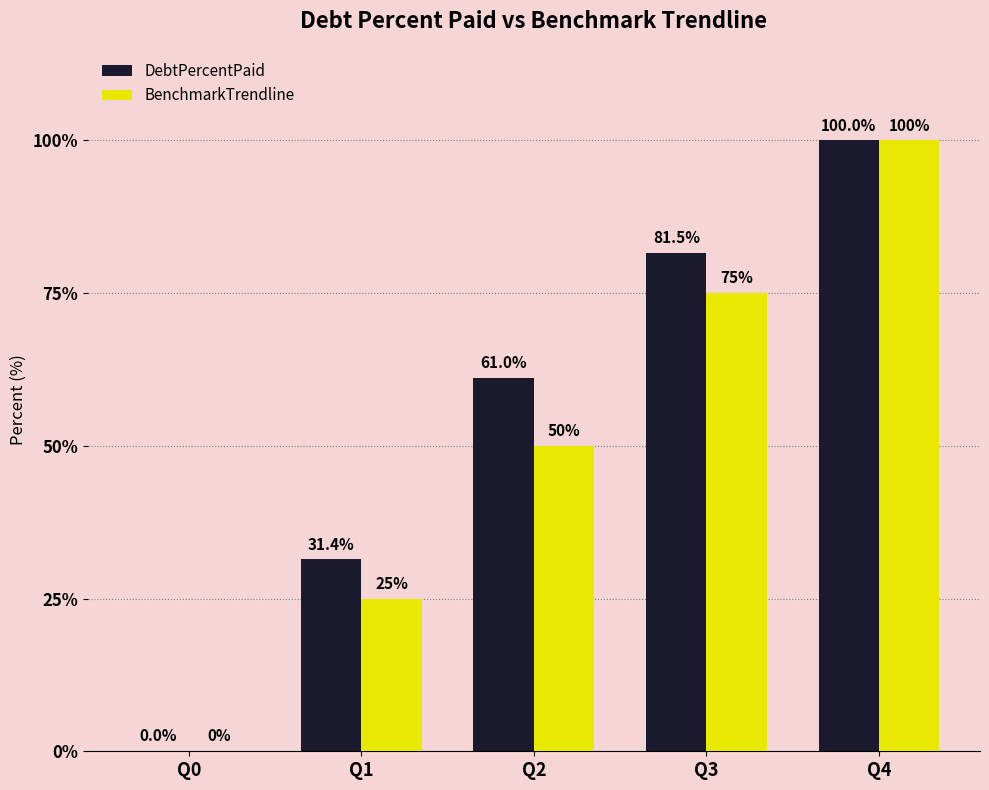

What is the greatest value displayed?

100.0